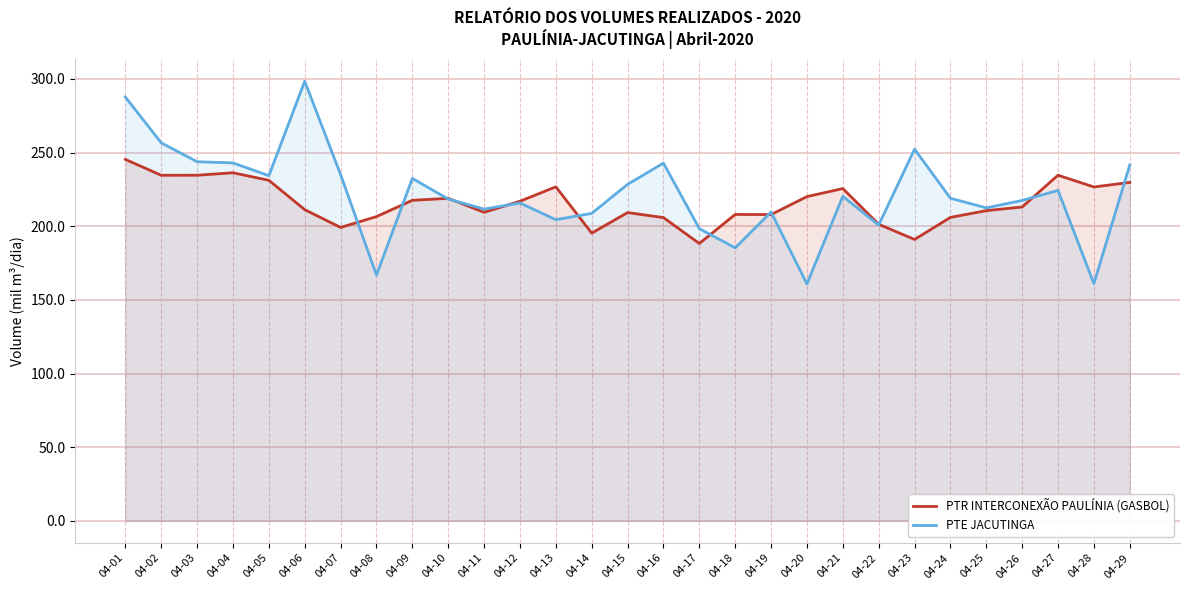

What is the difference between the second highest and second lowest values in the PTR INTERCONEXÃO PAULÍNIA (GASBOL) series?

45.2